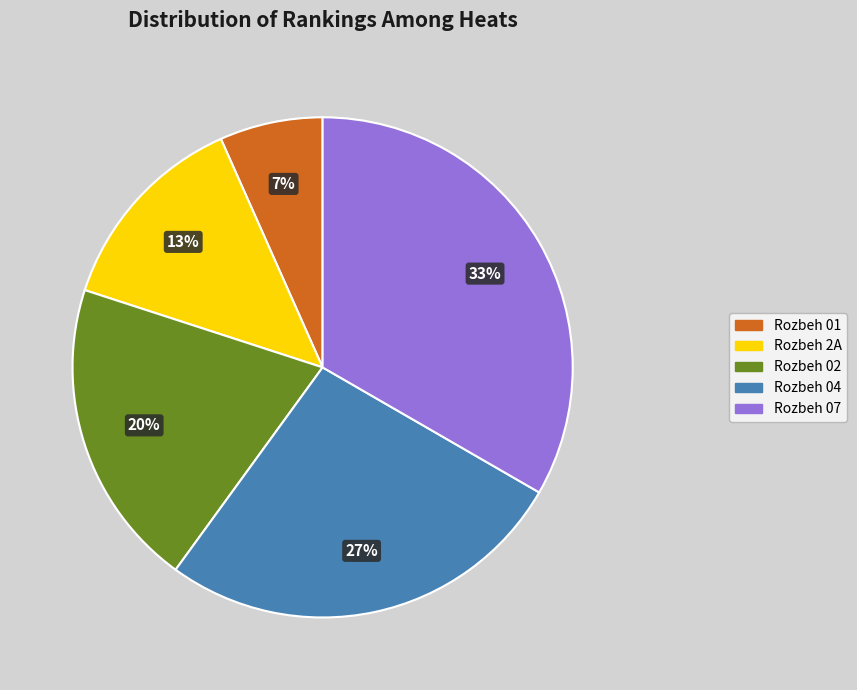

Is the sum of Rozbeh 2A and Rozbeh 01 greater than half?

No